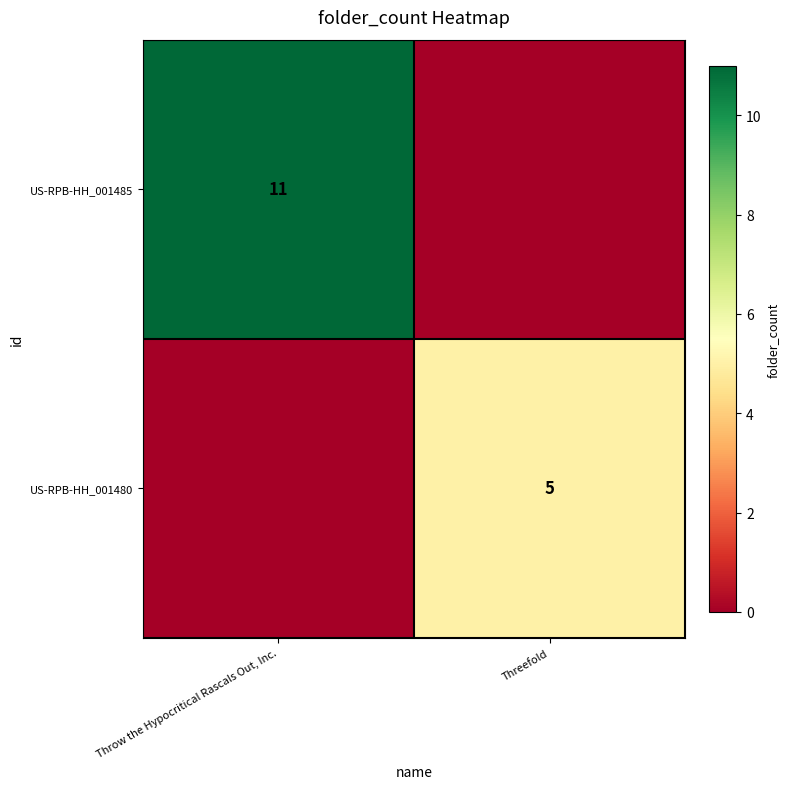

The US-RPB-HH_001480 series shows 7 at Threefold. True or false?

False